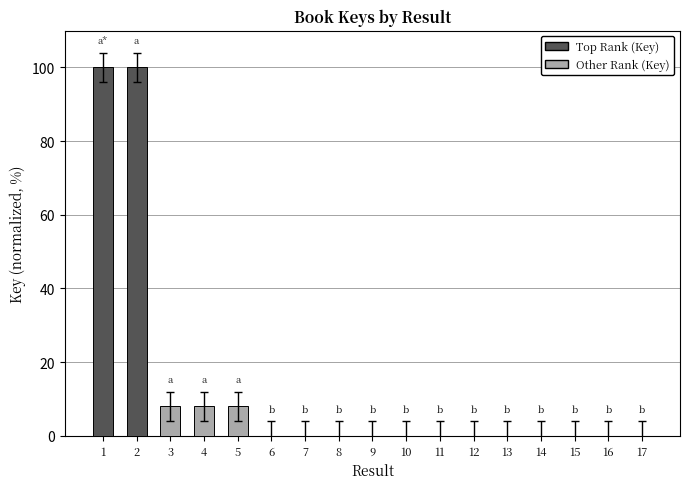

The value at 6 is -46.0. True or false?

False